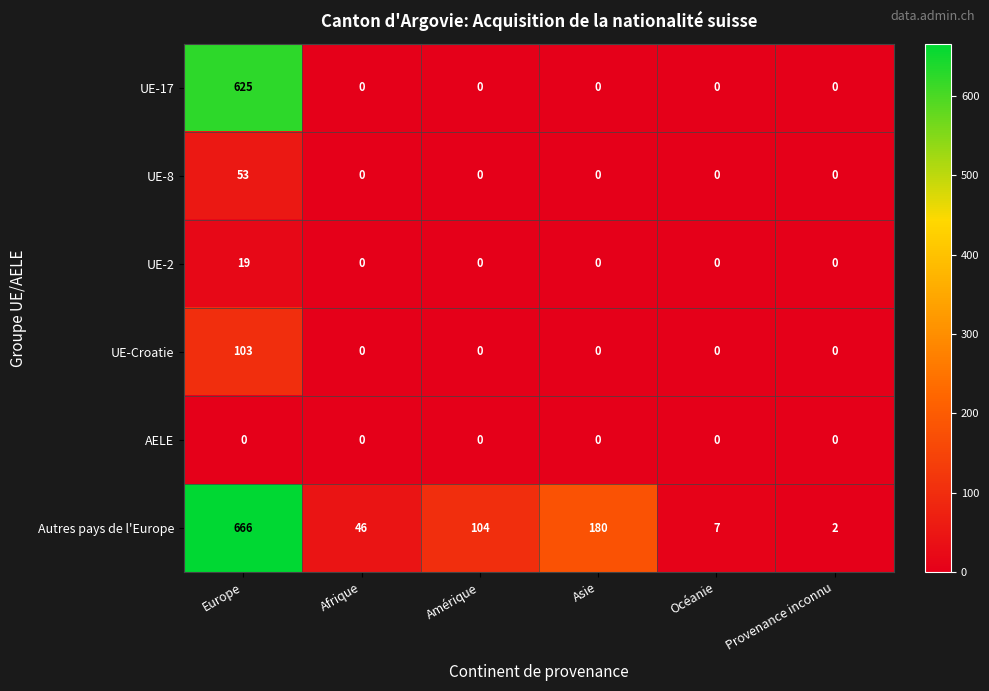

List the series in order of their peak value, highest first.

Autres pays de l'Europe, UE-17, UE-Croatie, UE-8, UE-2, AELE